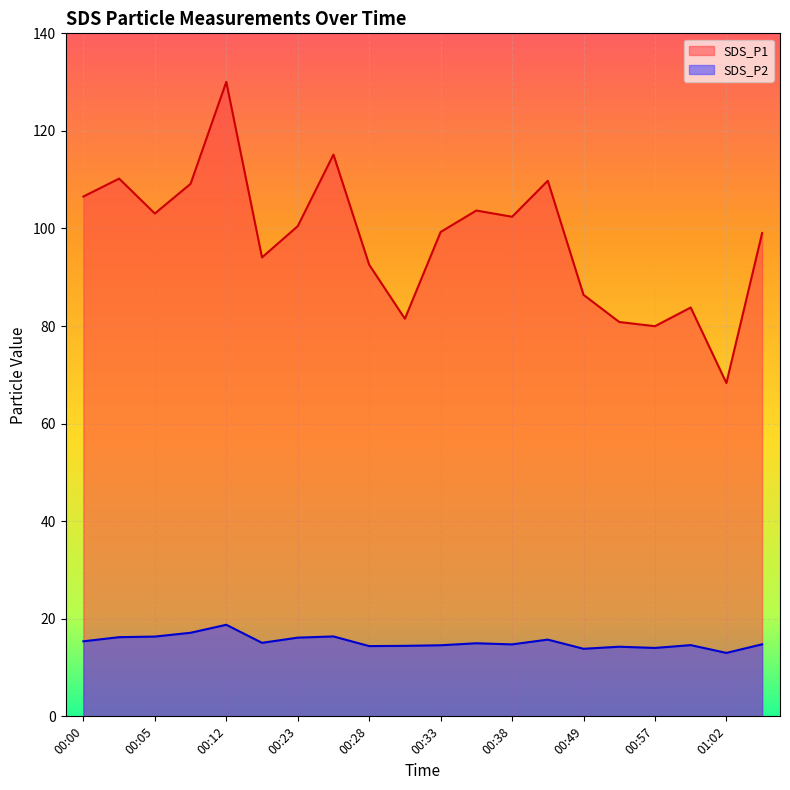

What is the difference between the SDS_P1 values at 00:31 and 00:17?

12.6